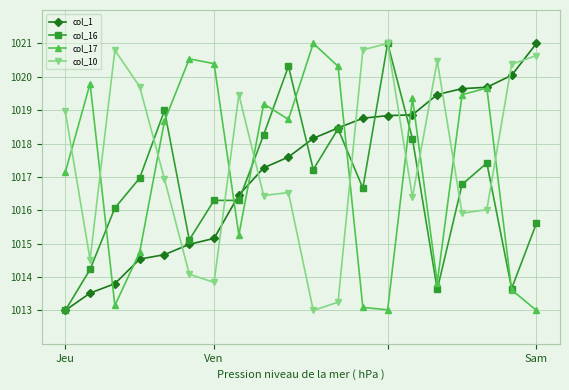

What is the minimum value for col_17?

1013.0